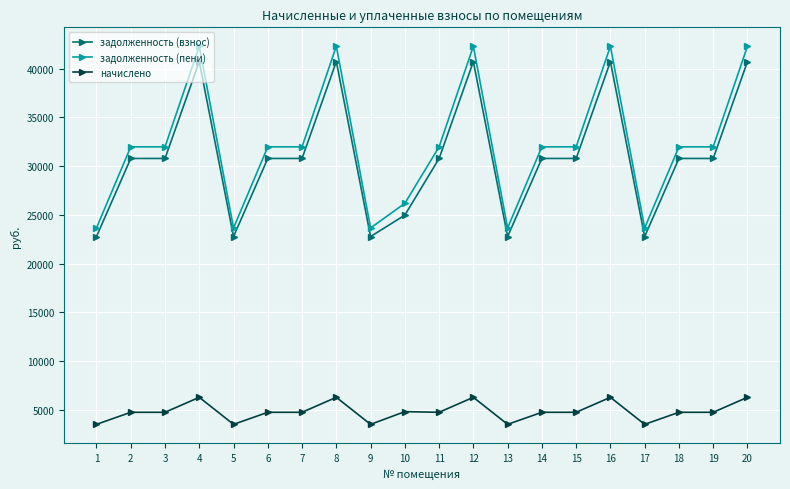

What is the total value across all series at 1?

49976.6